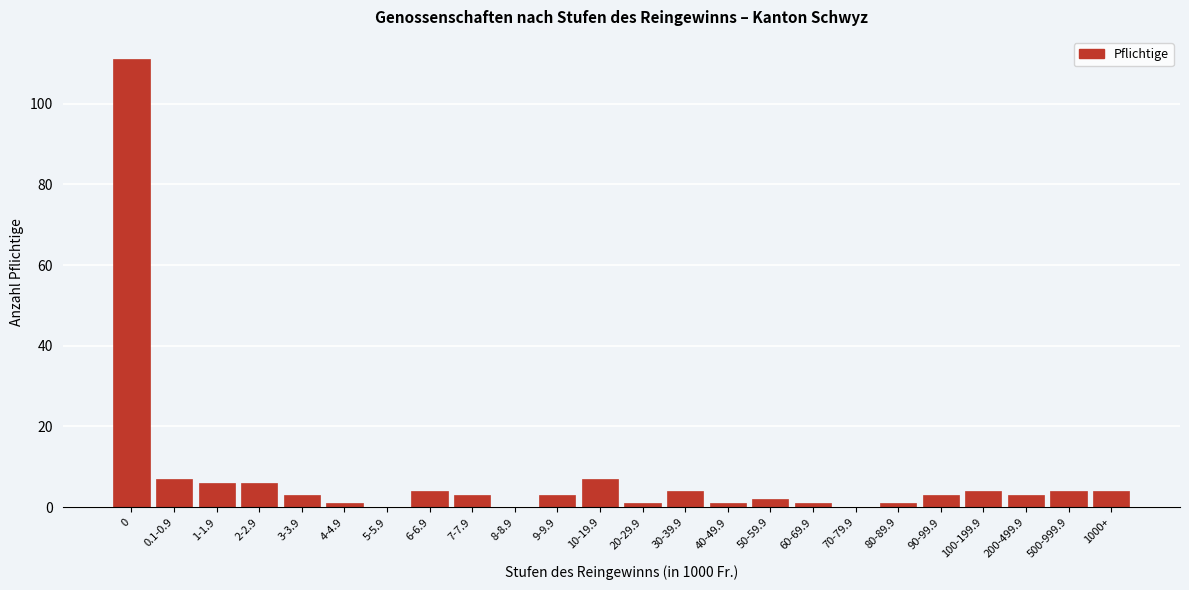

Reading left to right, what are all the values shown in this chart?

0=111	0.1-0.9=7	1-1.9=6	2-2.9=6	3-3.9=3	4-4.9=1	5-5.9=0	6-6.9=4	7-7.9=3	8-8.9=0	9-9.9=3	10-19.9=7	20-29.9=1	30-39.9=4	40-49.9=1	50-59.9=2	60-69.9=1	70-79.9=0	80-89.9=1	90-99.9=3	100-199.9=4	200-499.9=3	500-999.9=4	1000+=4